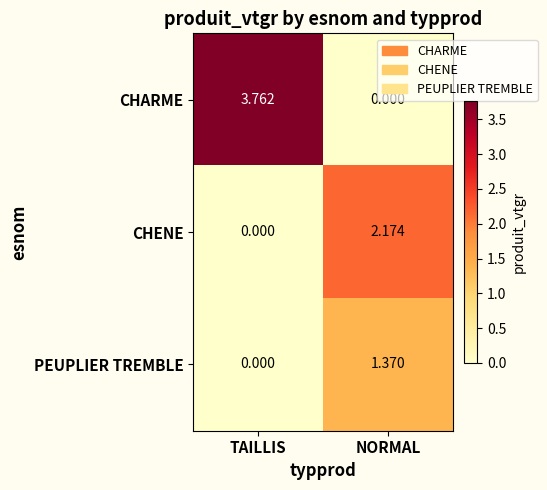

Is the value of PEUPLIER TREMBLE at NORMAL greater than the value of CHENE at TAILLIS?

Yes